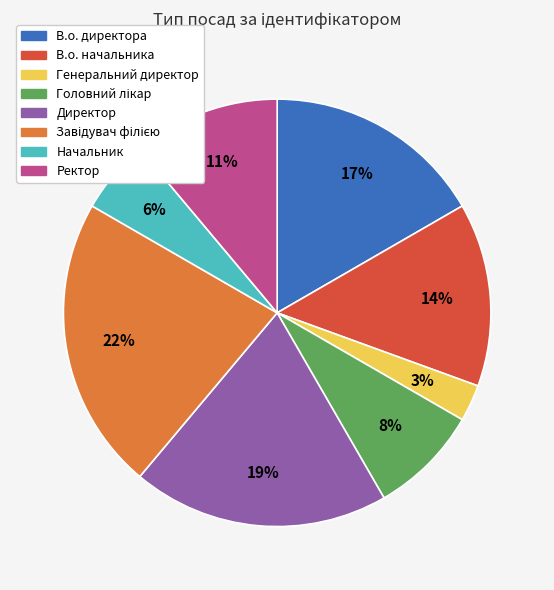

Is it true that Директор is 29% of the pie?

False